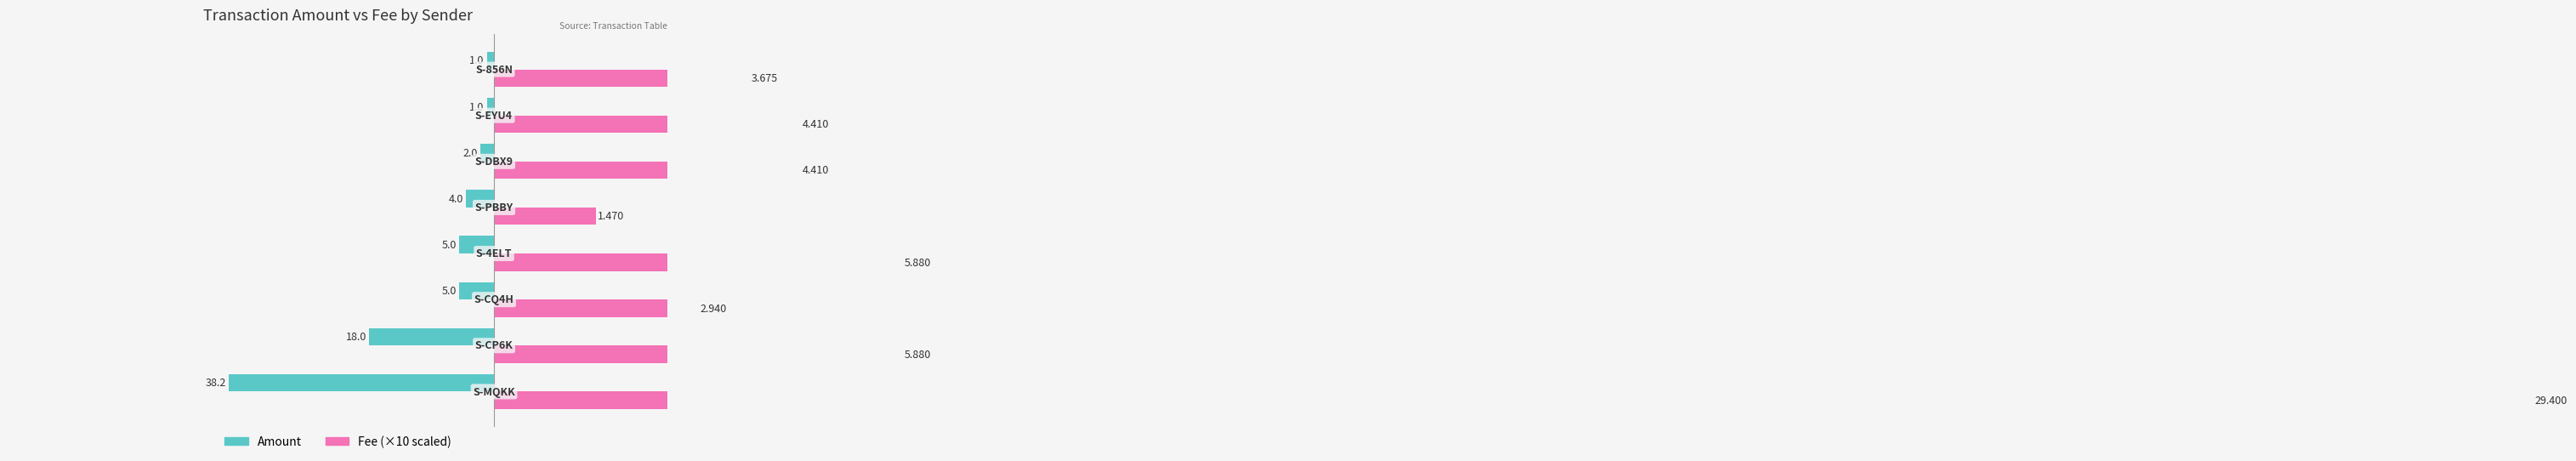

At how many categories does at least one series exceed 191?

1